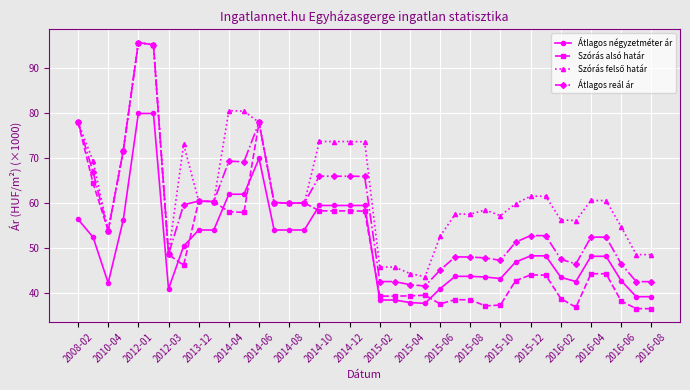

How many data points in Szórás alsó határ are above 46?

20